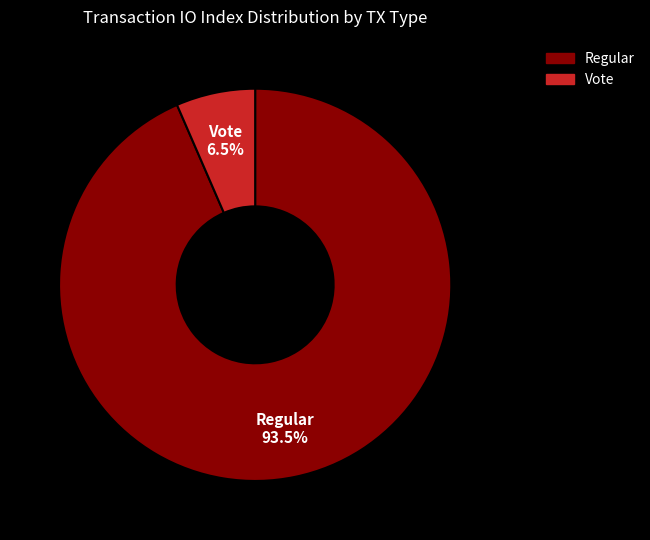

How many slices are in this pie chart?

2